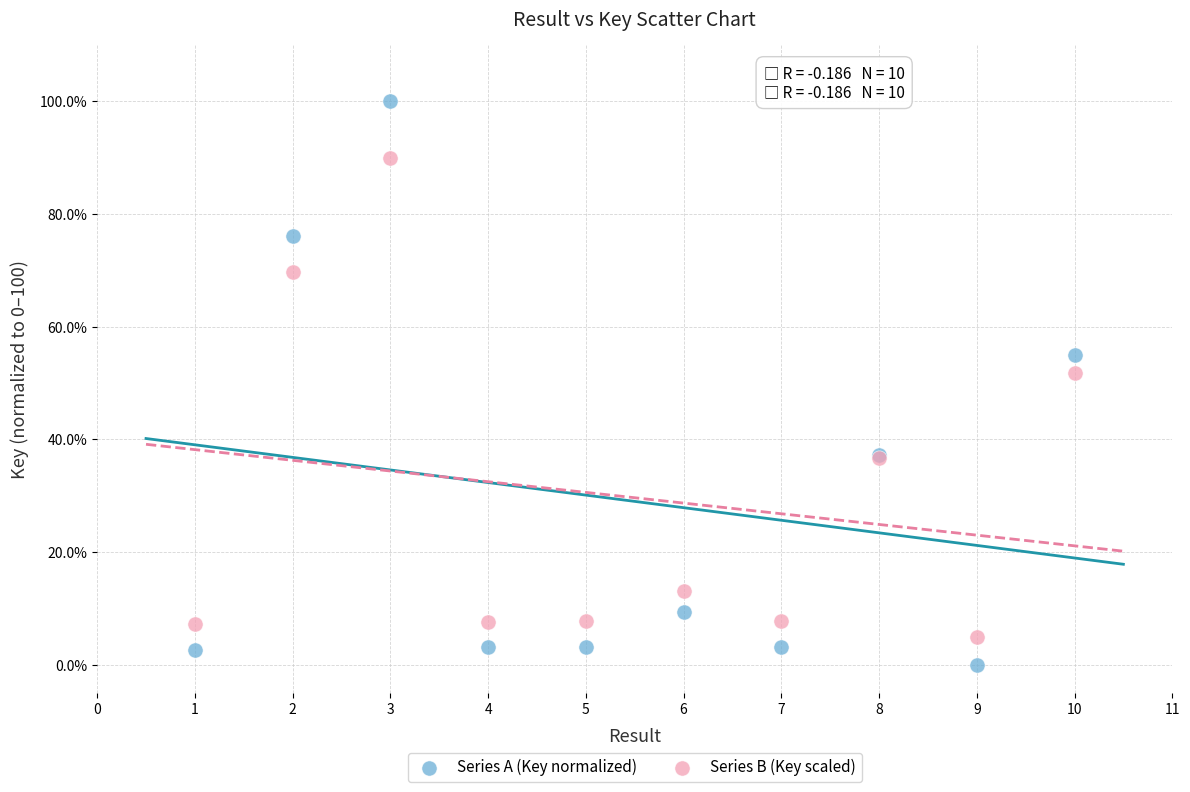

Which series reaches the maximum Y coordinate?

Series A (Key normalized)